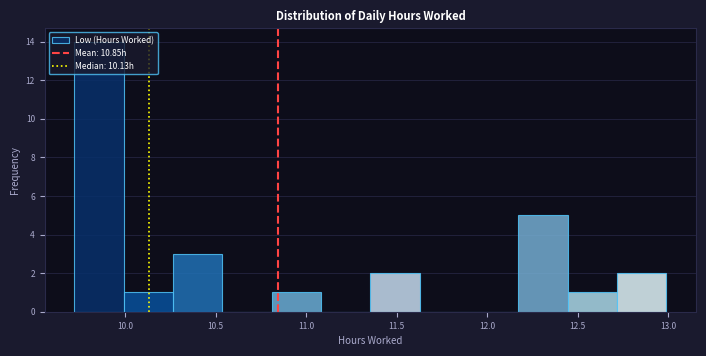

How tall is the bar that spans 10.80 to 11.10 on the x-axis? Neither the bar edges nor the heights are printed on the chart, so give them approximately, as read against the axes.

1